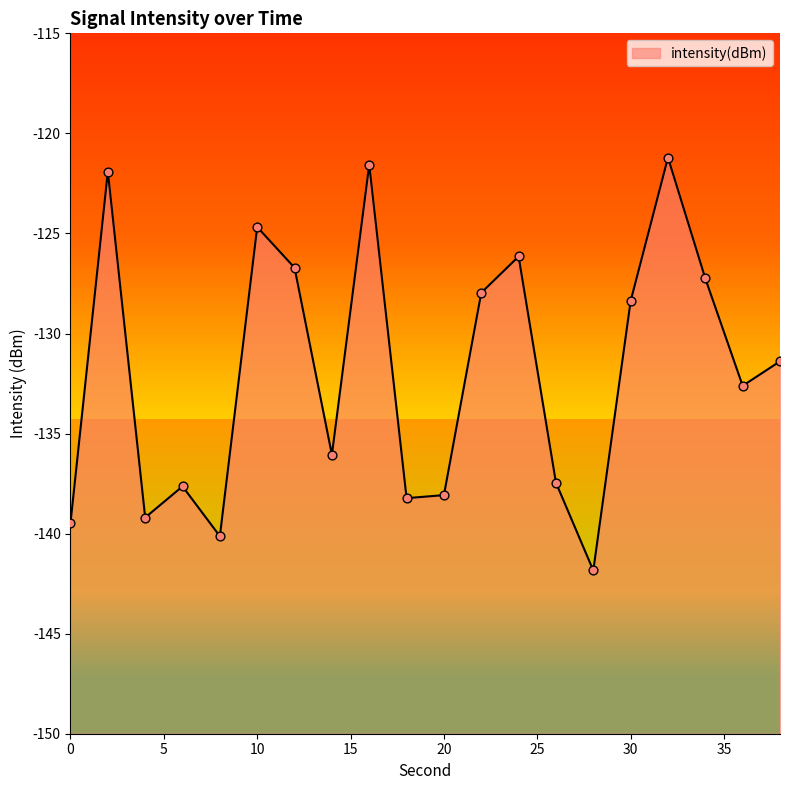

Between 0 and 14, which is larger?

14